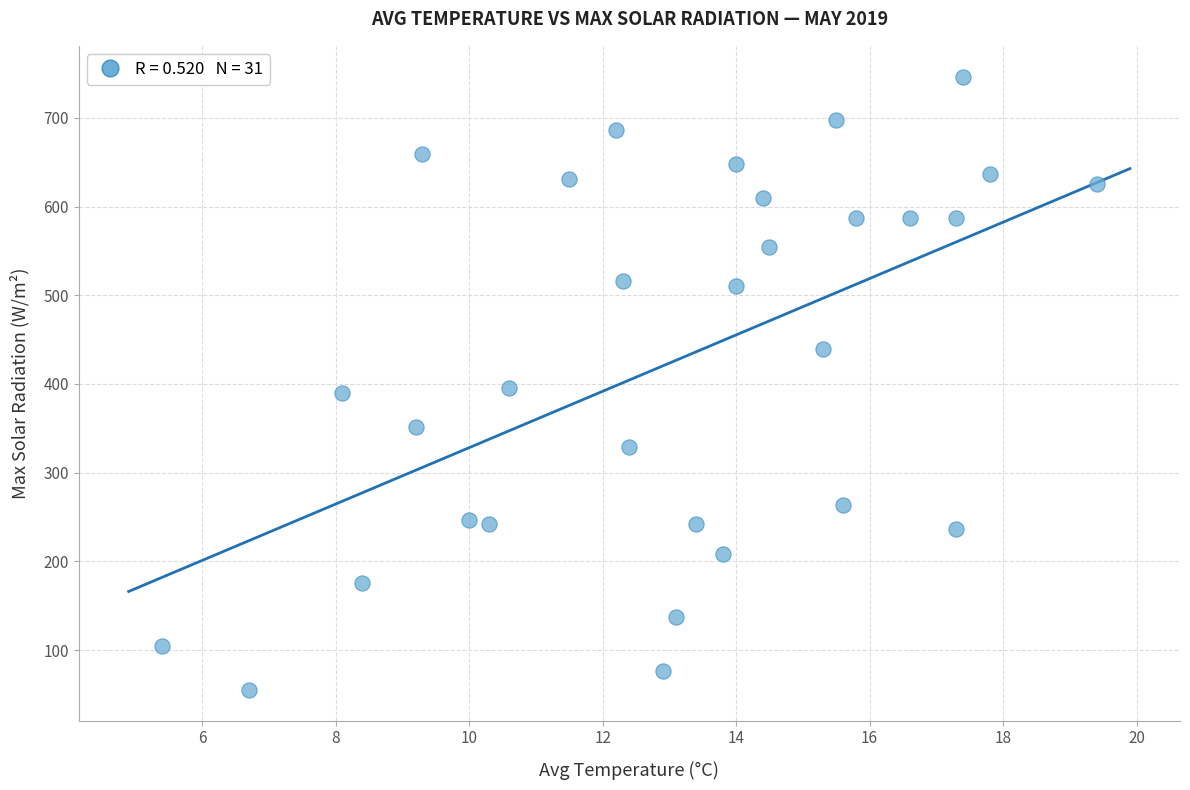

What is the range of Y values (max minus min)?

691.8